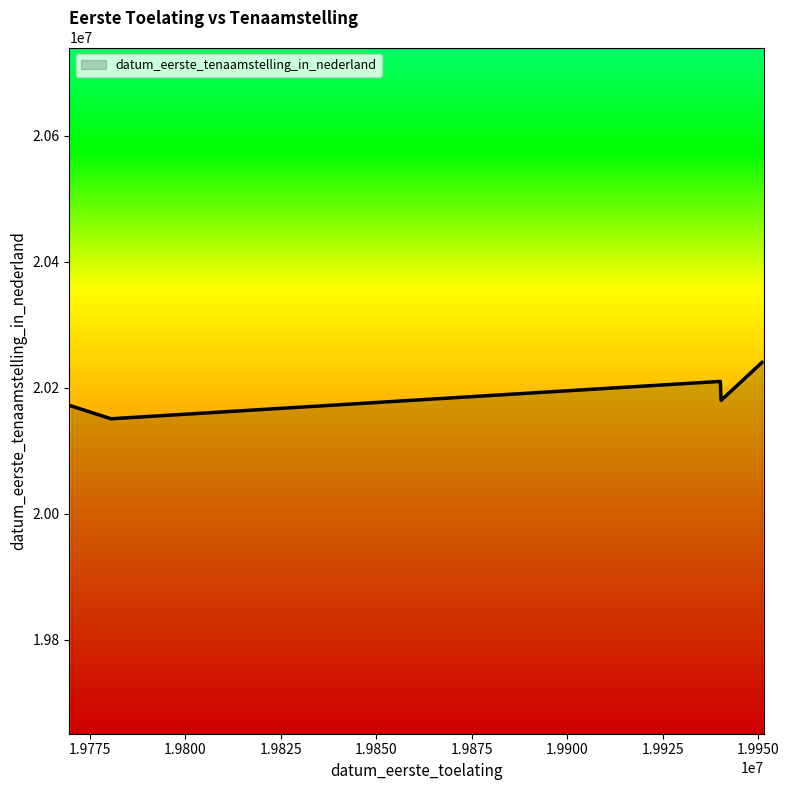

What is the sum of all values?

100952367